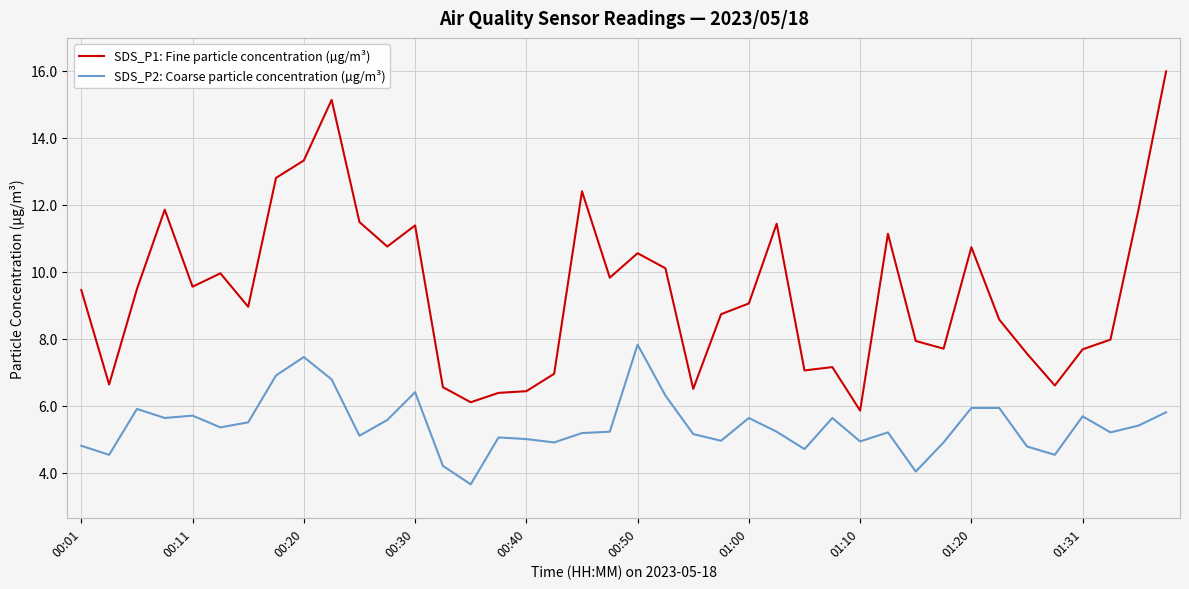

Which series has the widest spread of values?

SDS_P1: Fine particle concentration (µg/m³)